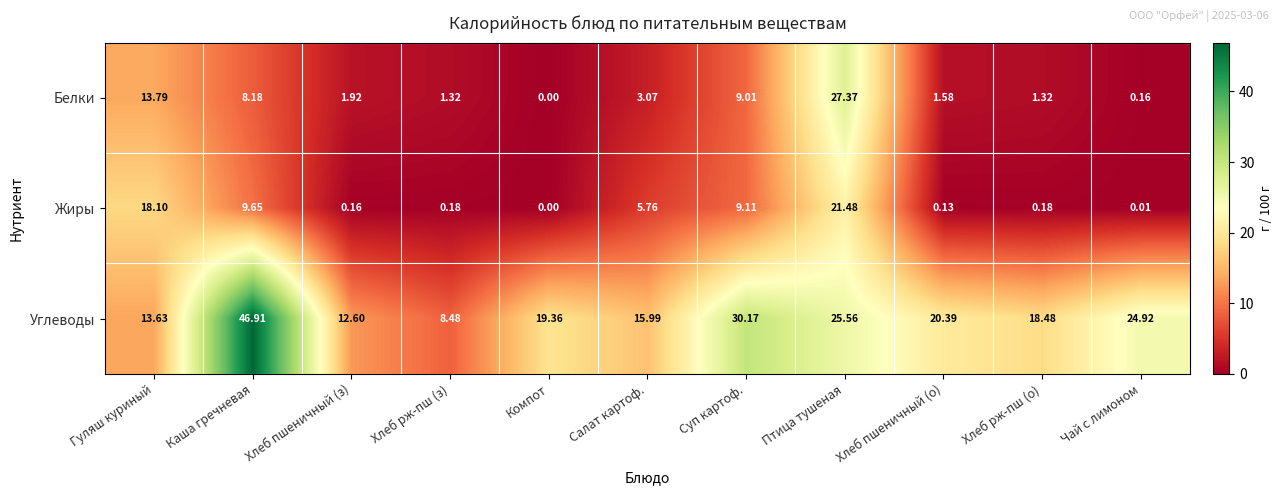

Rank the series at Каша гречневая from lowest to highest value.

Белки, Жиры, Углеводы